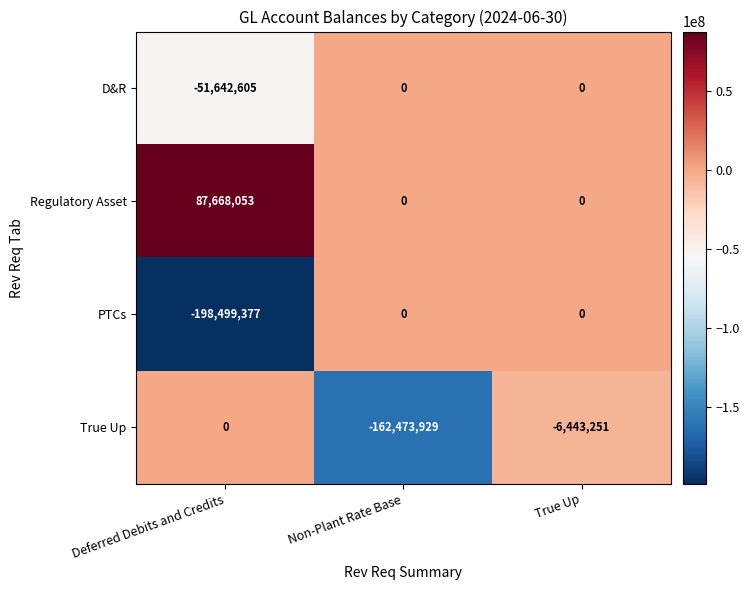

Rank the series at Deferred Debits and Credits from lowest to highest value.

PTCs, D&R, True Up, Regulatory Asset